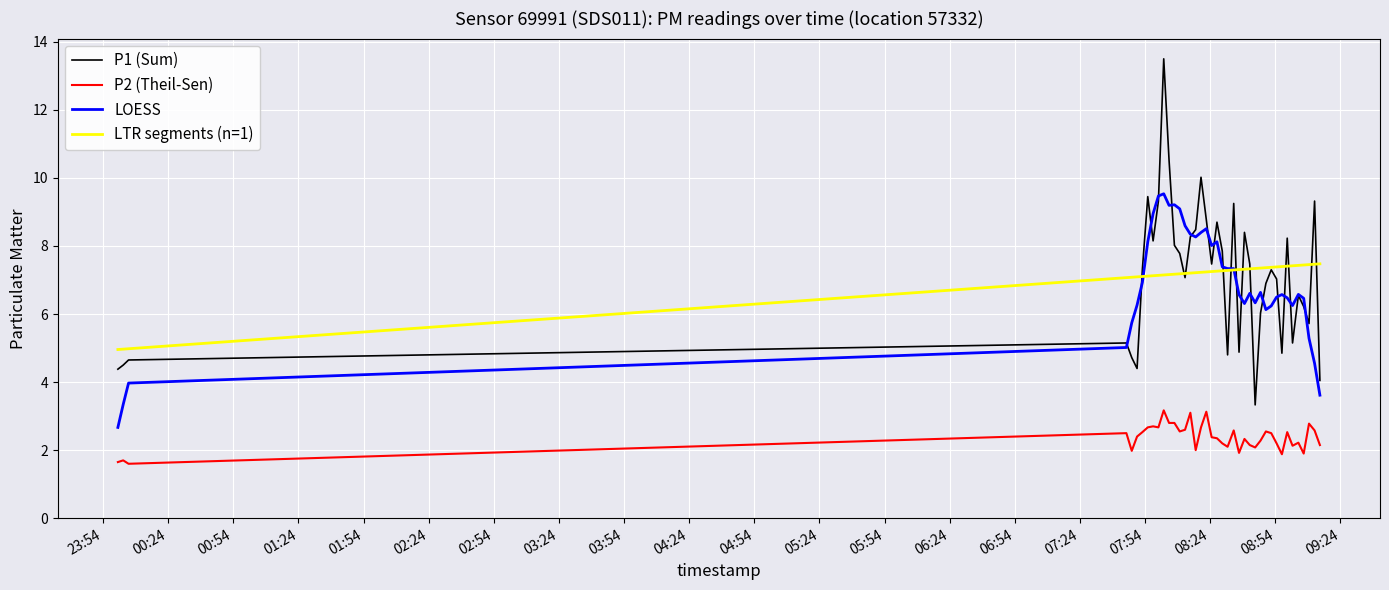

Which series has the widest spread of values?

P1 (Sum)